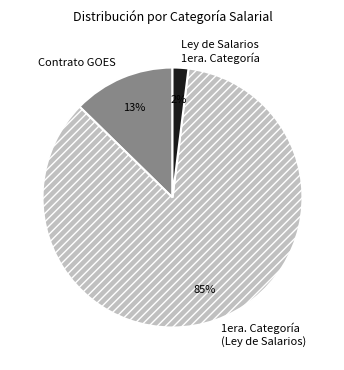

To the nearest percent, what is the difference between the largest and smallest slice percentages?

83%